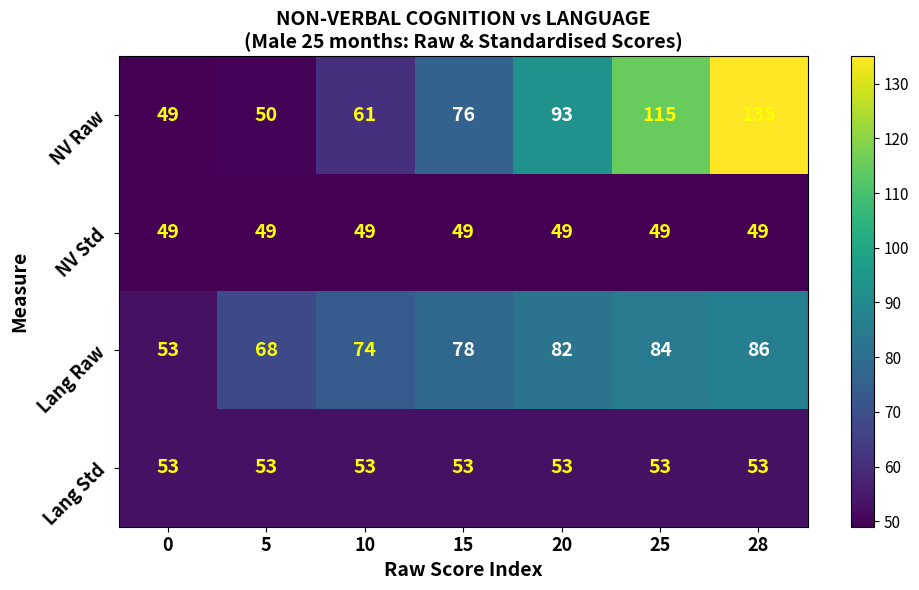

What is the total value across all series at 5?

220